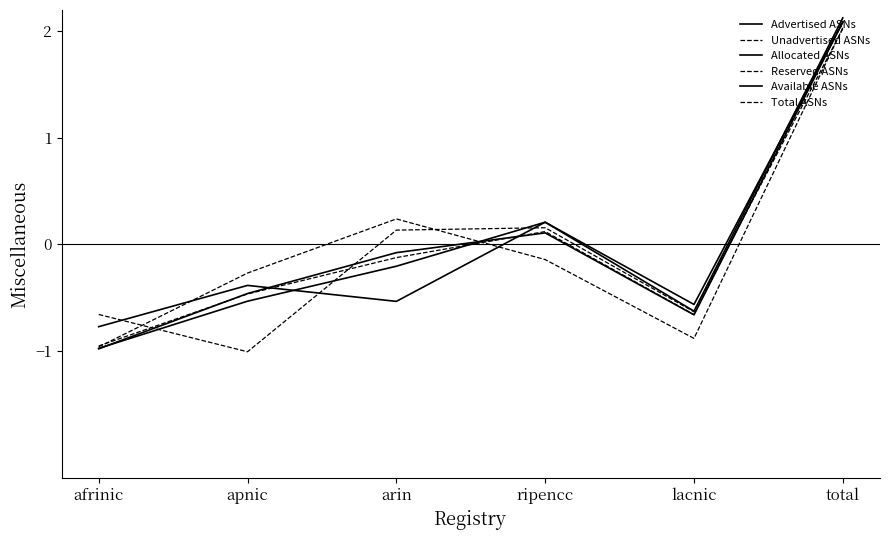

True or false: Available ASNs and Reserved ASNs intersect in this chart.

True